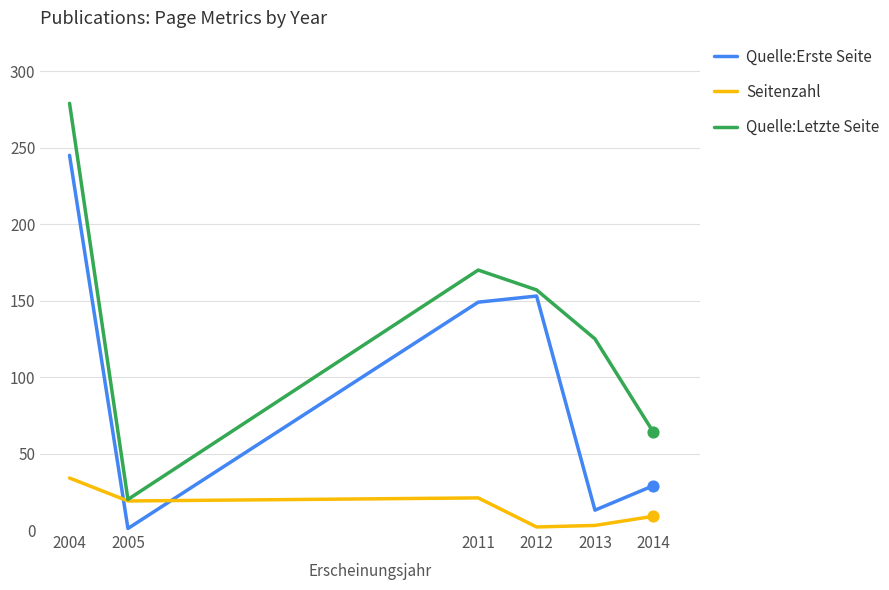

Is the value of Quelle:Erste Seite at 2014 greater than the value of Quelle:Letzte Seite at 2012?

No